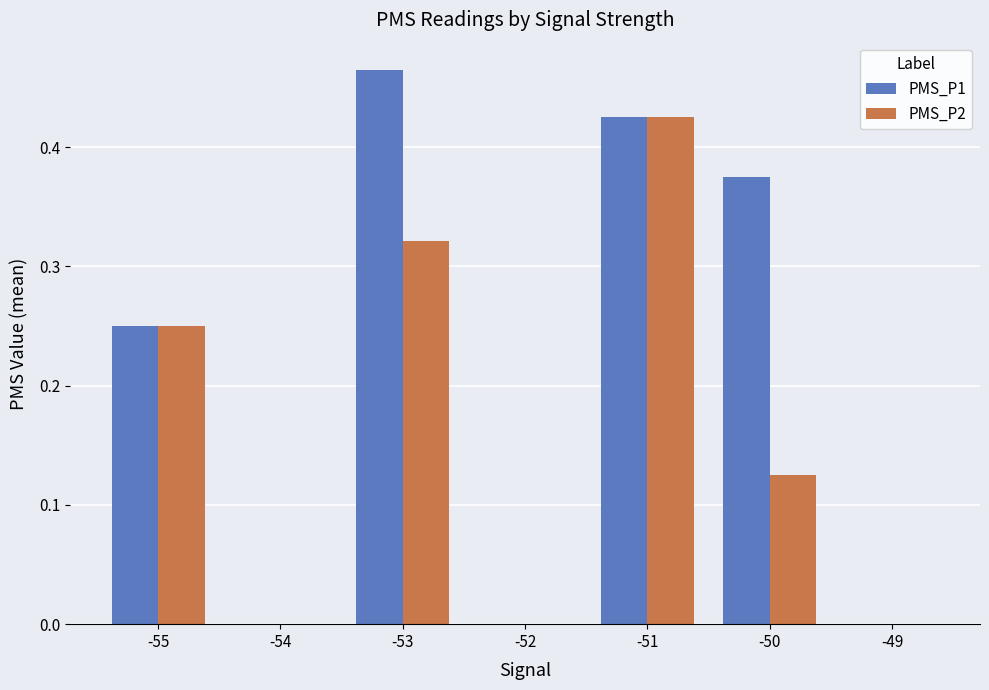

Are the bars horizontal?

No